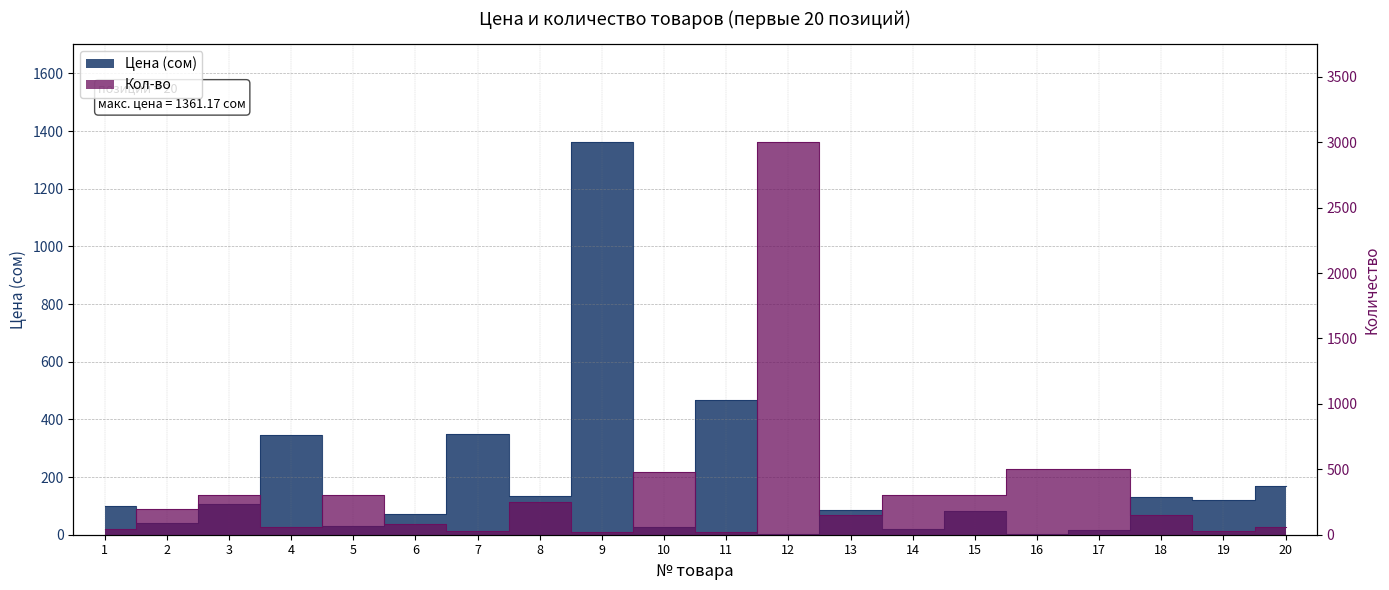

At which category does Кол-во reach its first local valley?

4